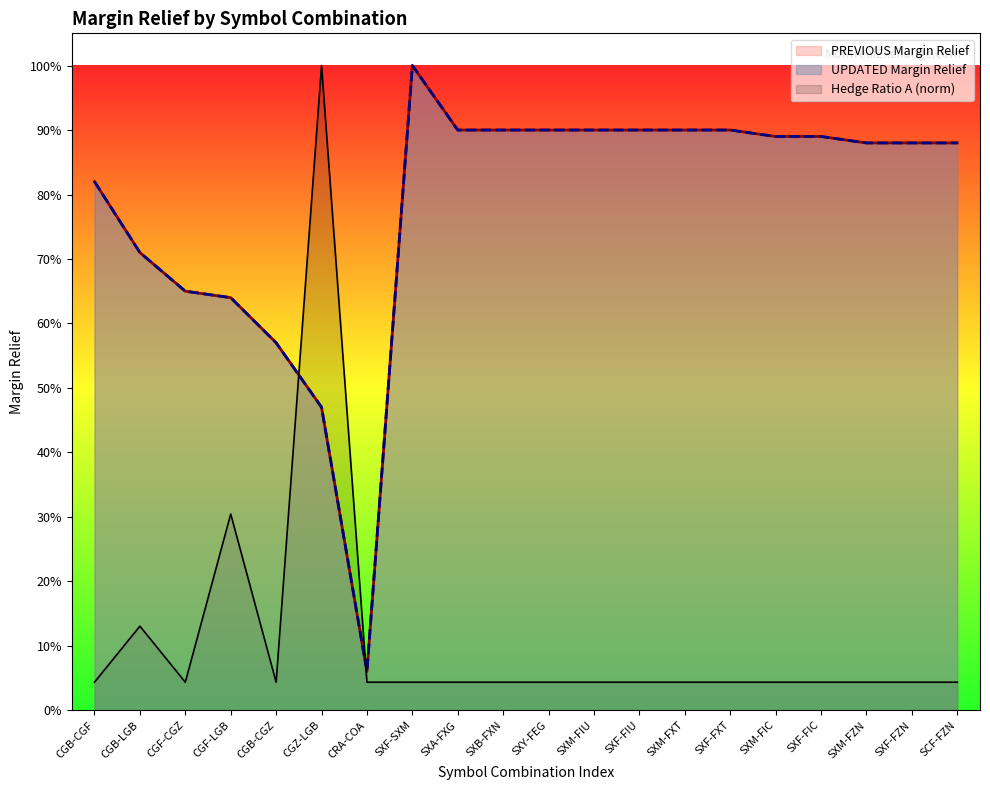

The value of Hedge Ratio A at SXB-FXN is 0.0. True or false?

True